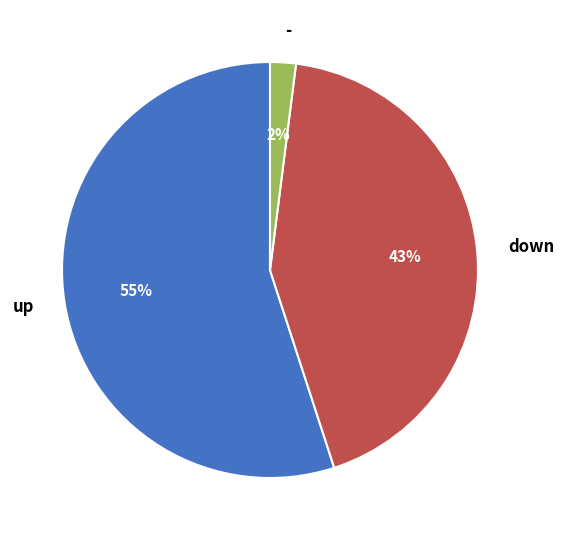

Is up the majority of the pie?

Yes